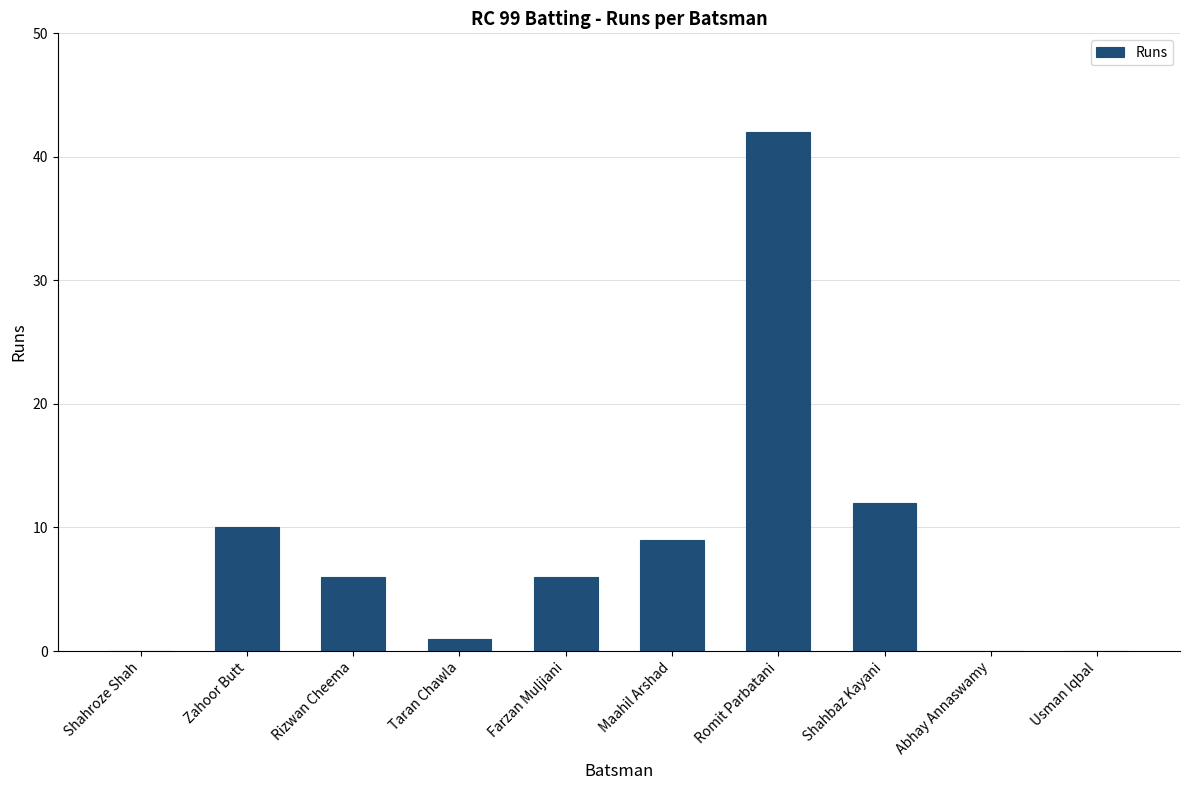

Reading right to left, extract all data points from this chart.

Usman Iqbal=0	Abhay Annaswamy=0	Shahbaz Kayani=12	Romit Parbatani=42	Maahil Arshad=9	Farzan Muljiani=6	Taran Chawla=1	Rizwan Cheema=6	Zahoor Butt=10	Shahroze Shah=0